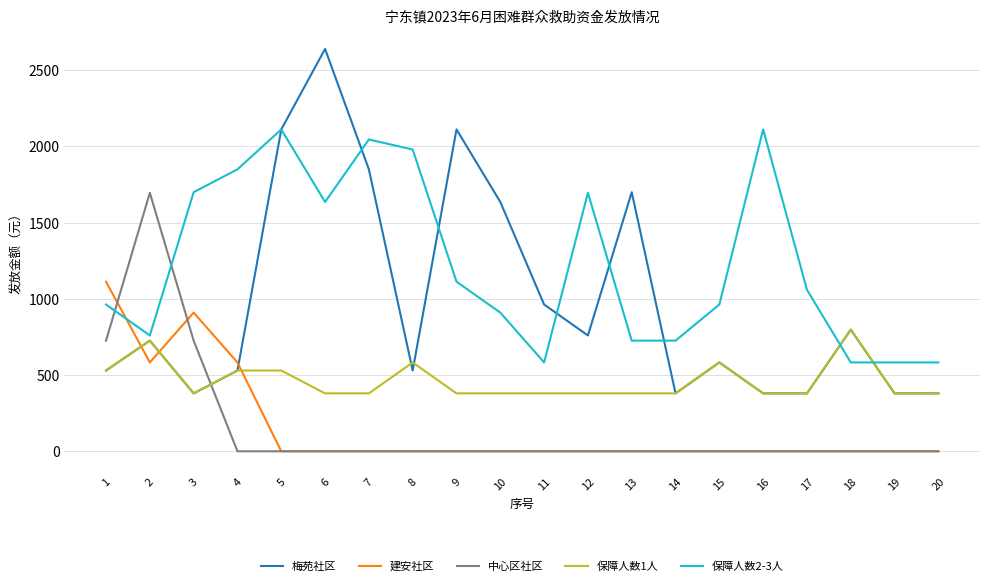

List the series in order of their peak value, highest first.

梅苑社区, 保障人数2-3人, 中心区社区, 建安社区, 保障人数1人